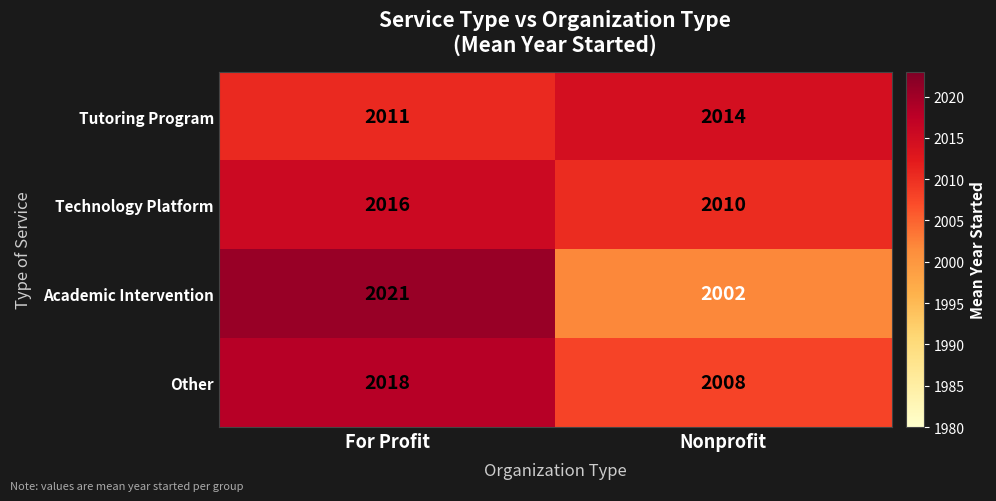

Which series changed the most between For Profit and Nonprofit?

Academic Intervention